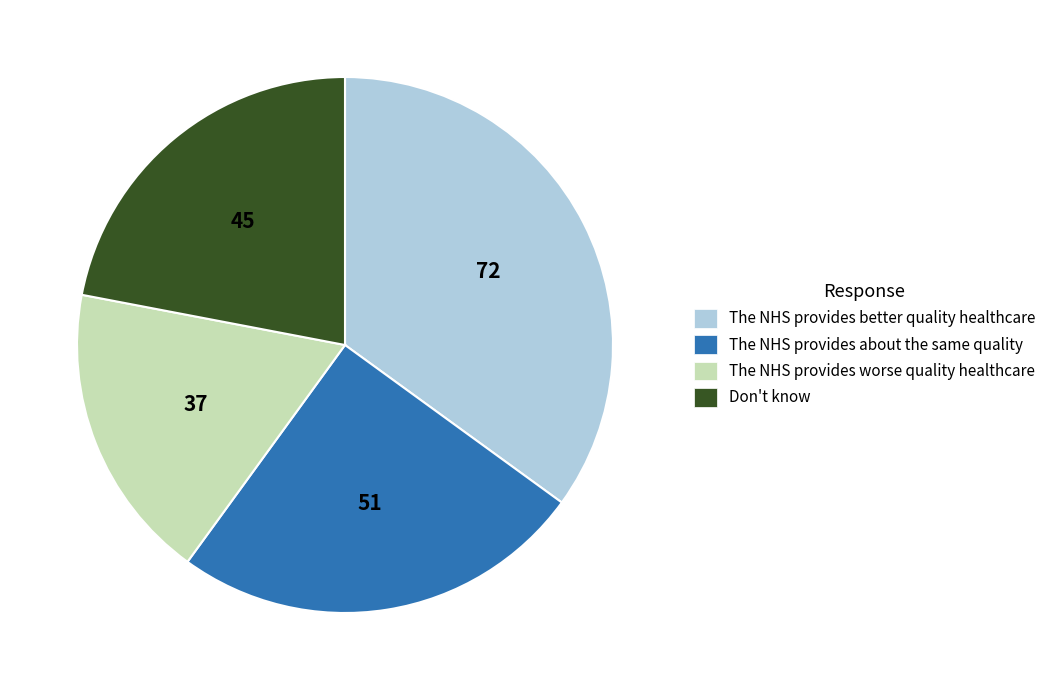

How many segments does this pie chart have?

4